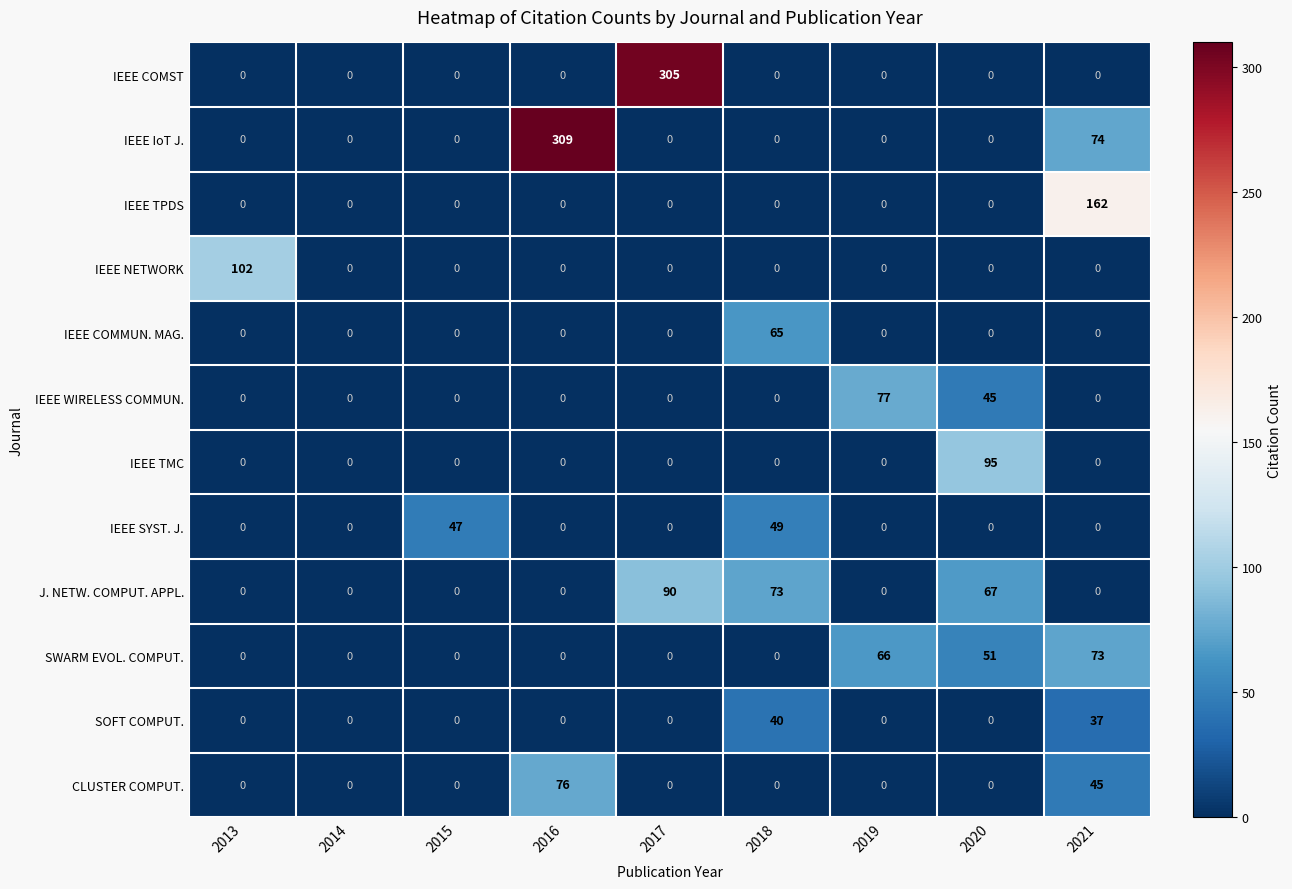

What is the total value across all series at 2016?

385